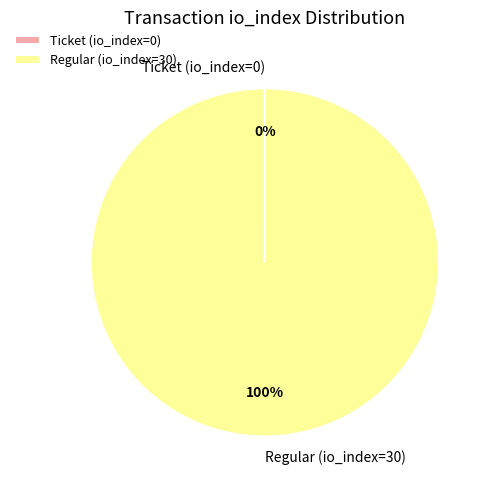

What is the largest slice in the pie chart?

Regular (io_index=30)